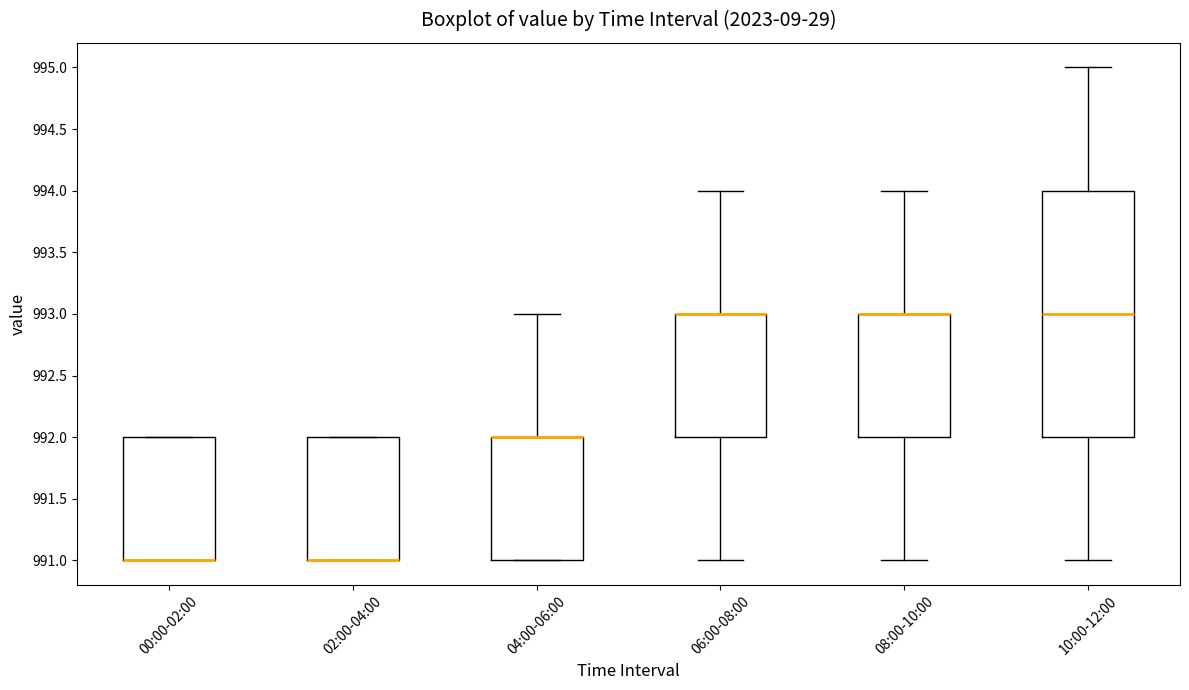

Where does the upper whisker of the box for 08:00-10:00 end on the y-axis? The values are not printed on the chart, so give them approximately, as read against the axis.

994